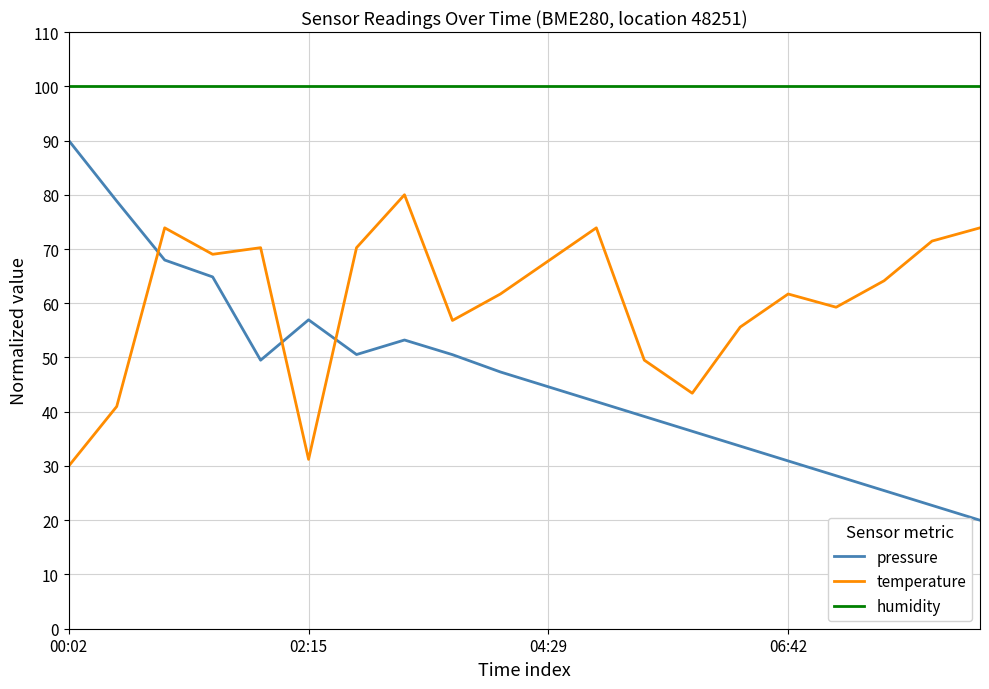

In temperature, how many points are lower than both neighbors (excluding endpoints)?

5